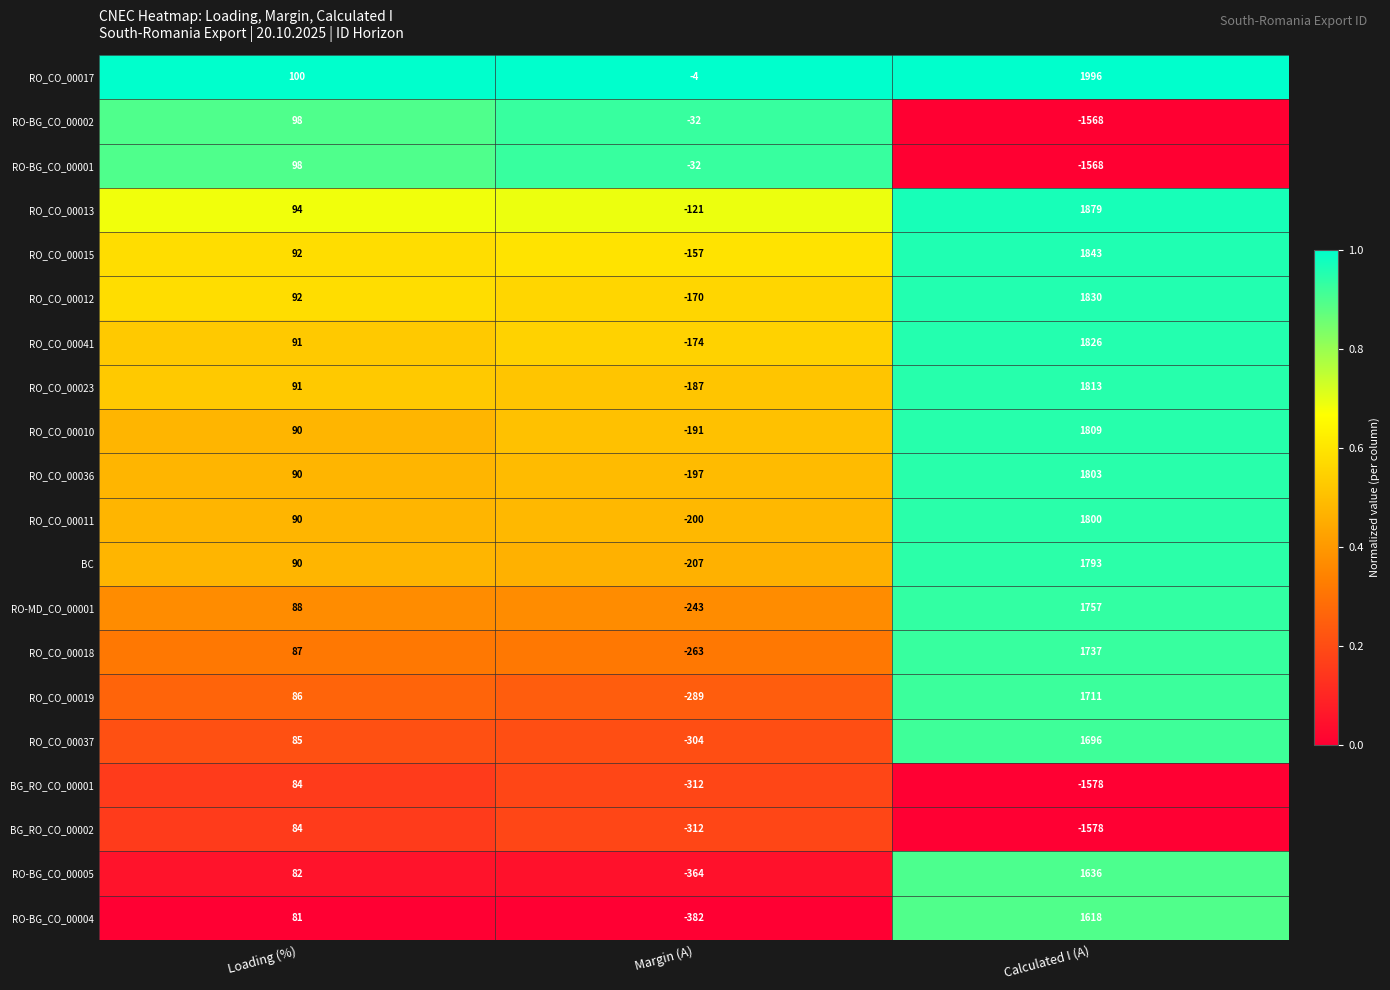

What is the total value across all series at Calculated I (A)?

22255